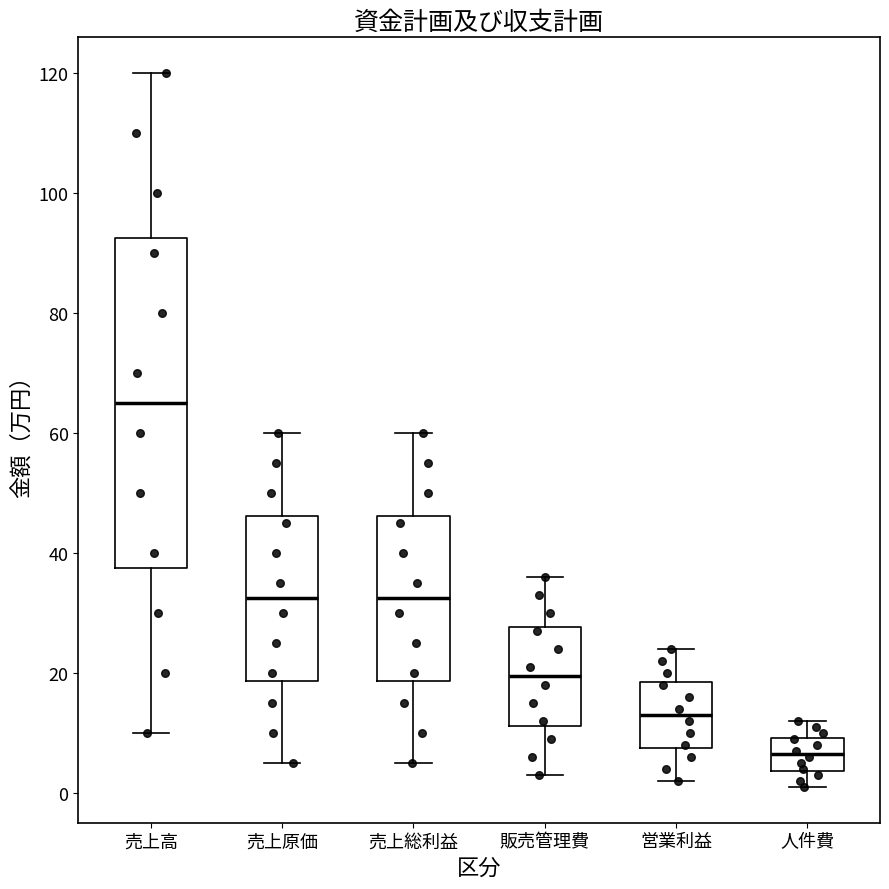

Reading left to right, transcribe this box plot: for each box, give where its median line is, the range the box spans, and where its two whiskers end, as read against the y-axis. The values are not printed on the chart, so give them approximately, as read against the axis.

売上高: median 66, box 38 to 92, whiskers 10 to 120
売上原価: median 32, box 18 to 46, whiskers 6 to 60
売上総利益: median 32, box 18 to 46, whiskers 6 to 60
販売管理費: median 20, box 12 to 28, whiskers 4 to 36
営業利益: median 14, box 8 to 18, whiskers 2 to 24
人件費: median 6, box 4 to 10, whiskers 2 to 12